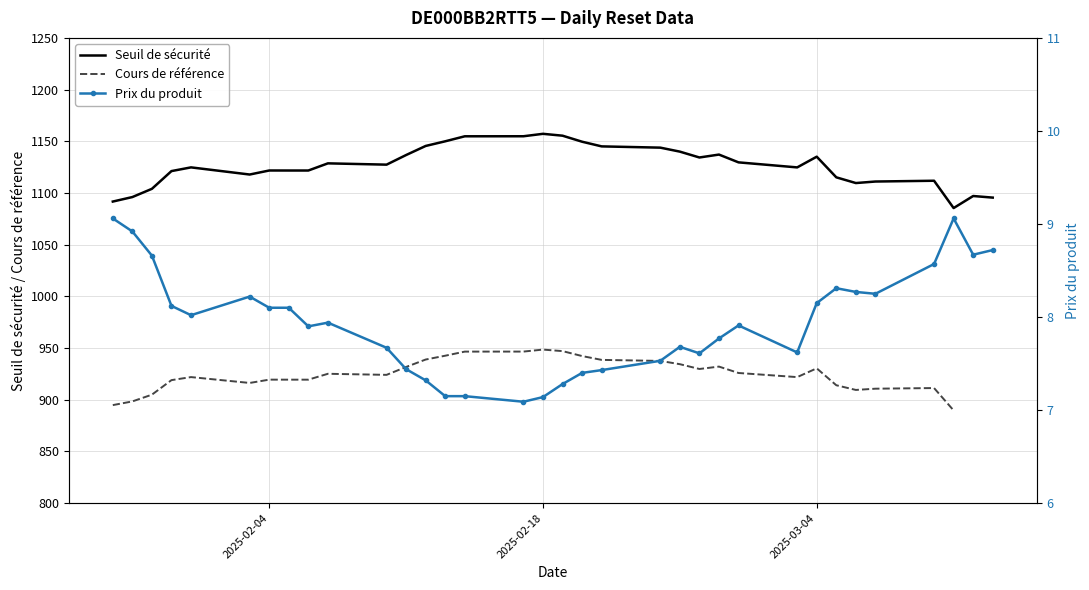

True or false: Prix du produit and Seuil de sécurité cross at least once.

False